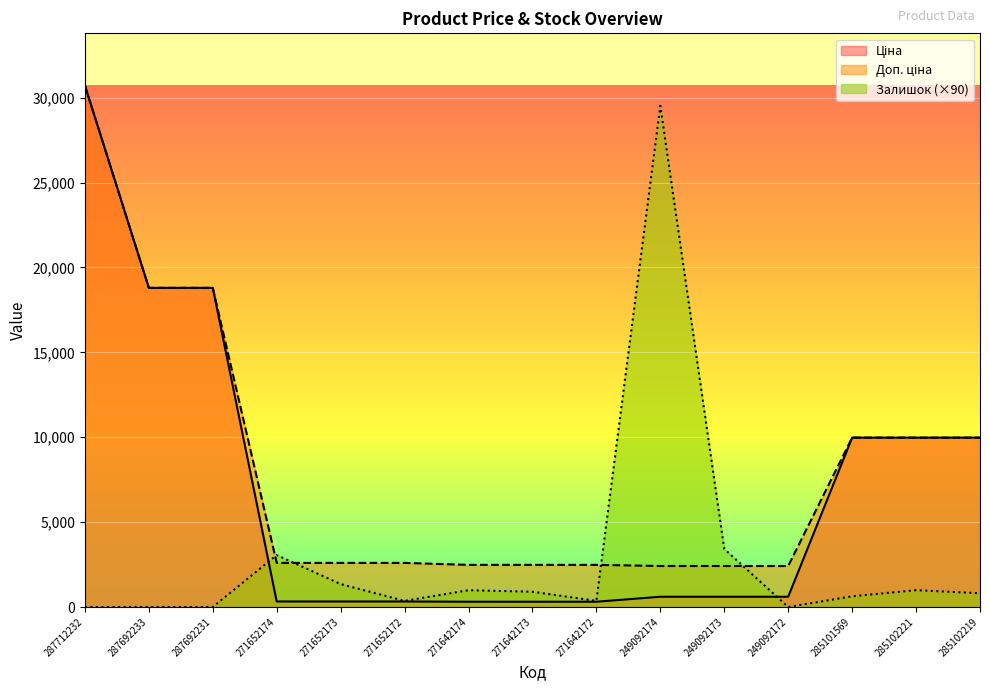

Which series has the largest total across all categories?

Доп. ціна